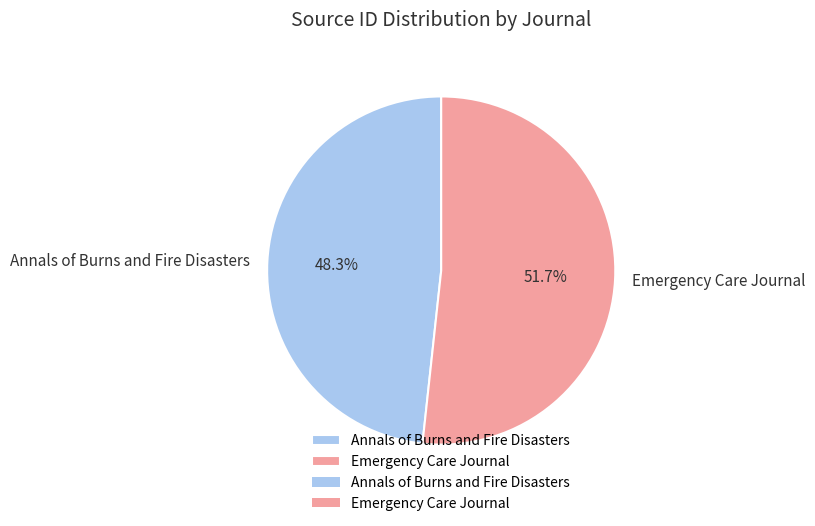

Is it true that Emergency Care Journal is 60% of the pie?

False